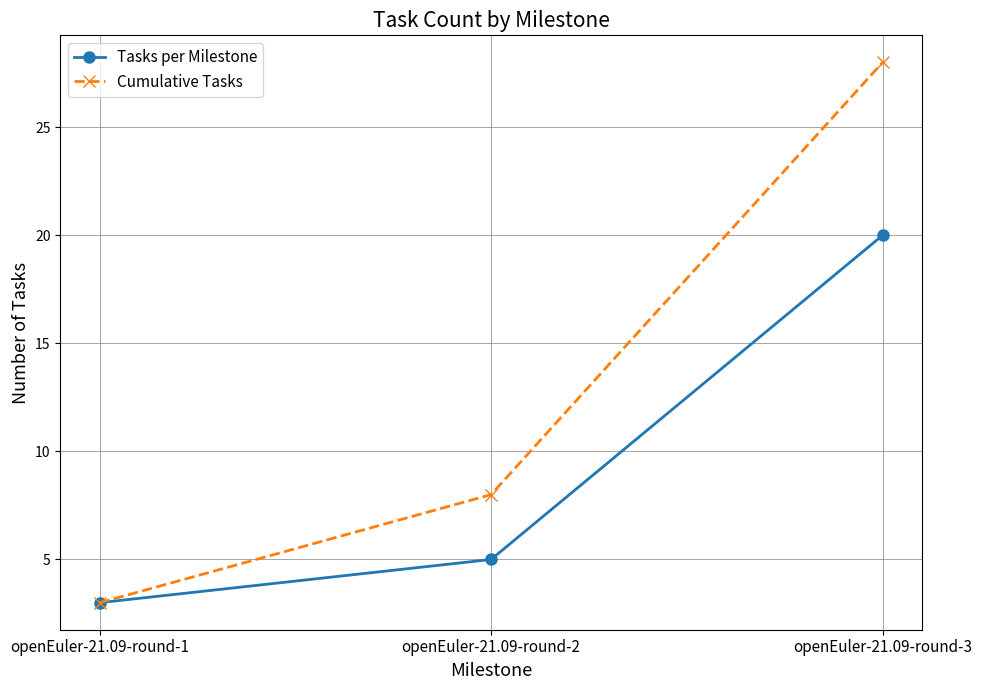

What is the difference between the Cumulative Tasks values at openEuler-21.09-round-2 and openEuler-21.09-round-3?

20